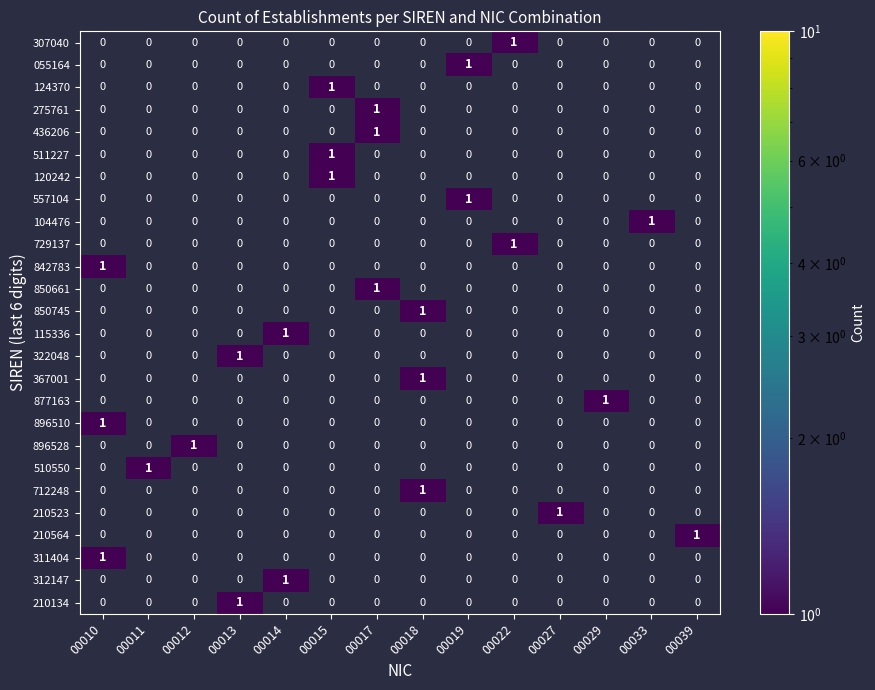

How many positive values does the 322048 series have?

1